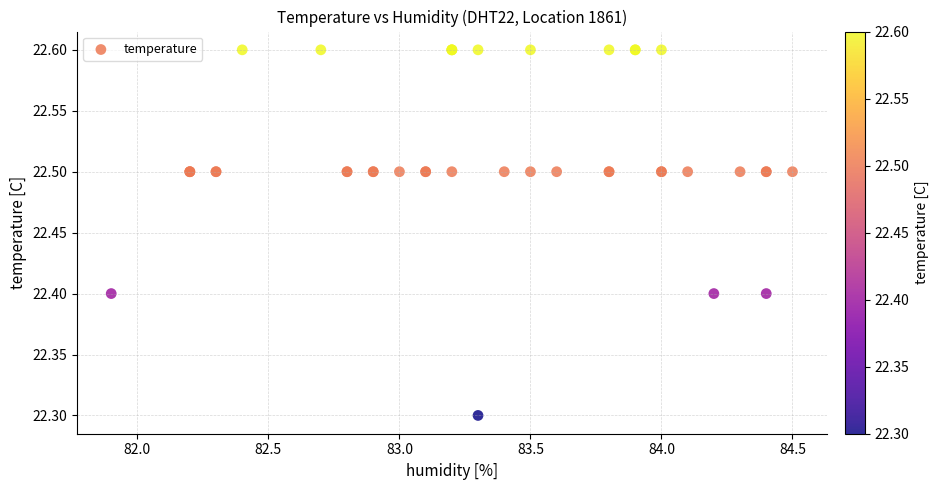

What Y value in the scatter plot is closest to 22?

22.3